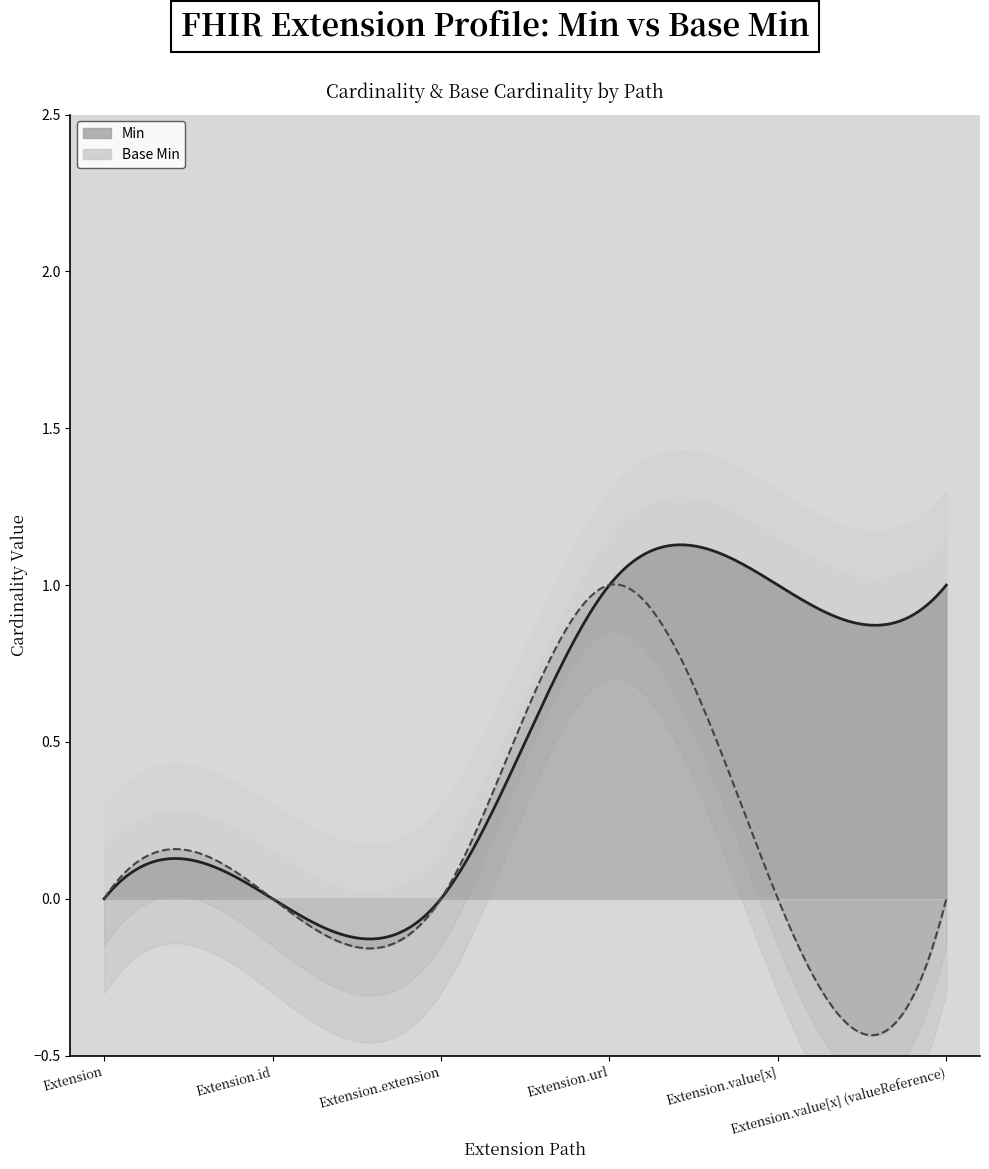

True or false: Min has more than 1 interior local peaks.

False